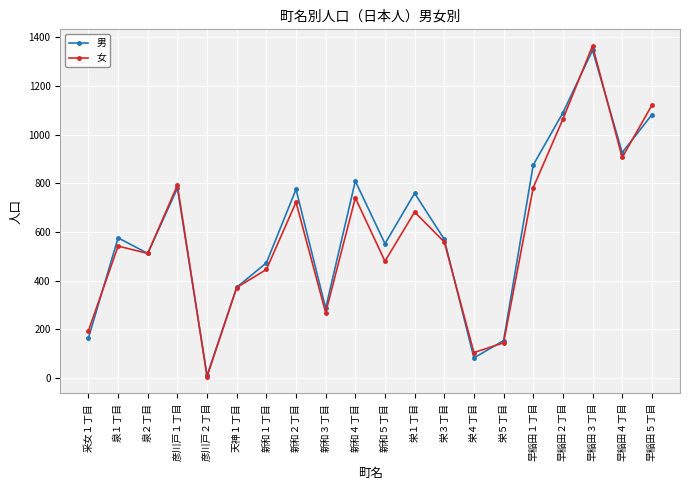

List the series in order of their peak value, highest first.

女, 男